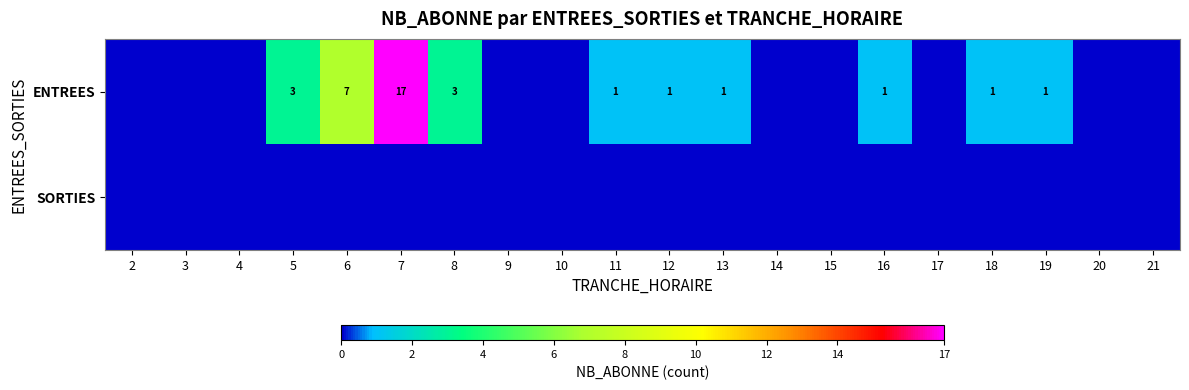

True or false: ENTREES has a value of 1 at 5.

False